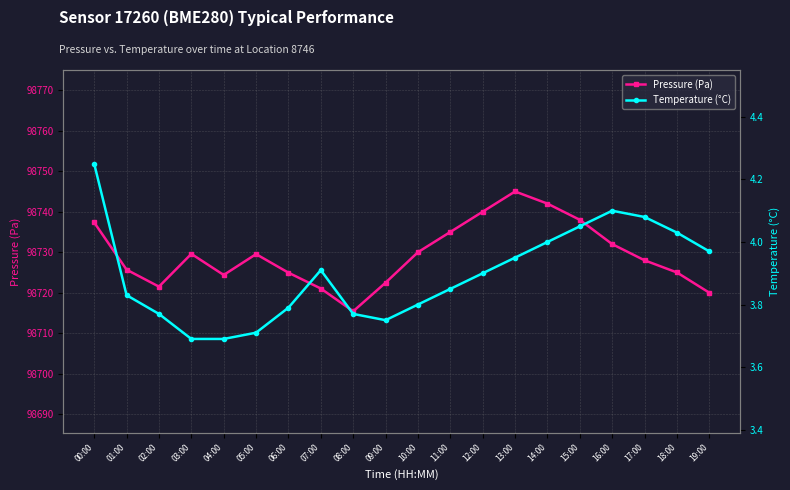

At how many categories does at least one series exceed 11493?

20